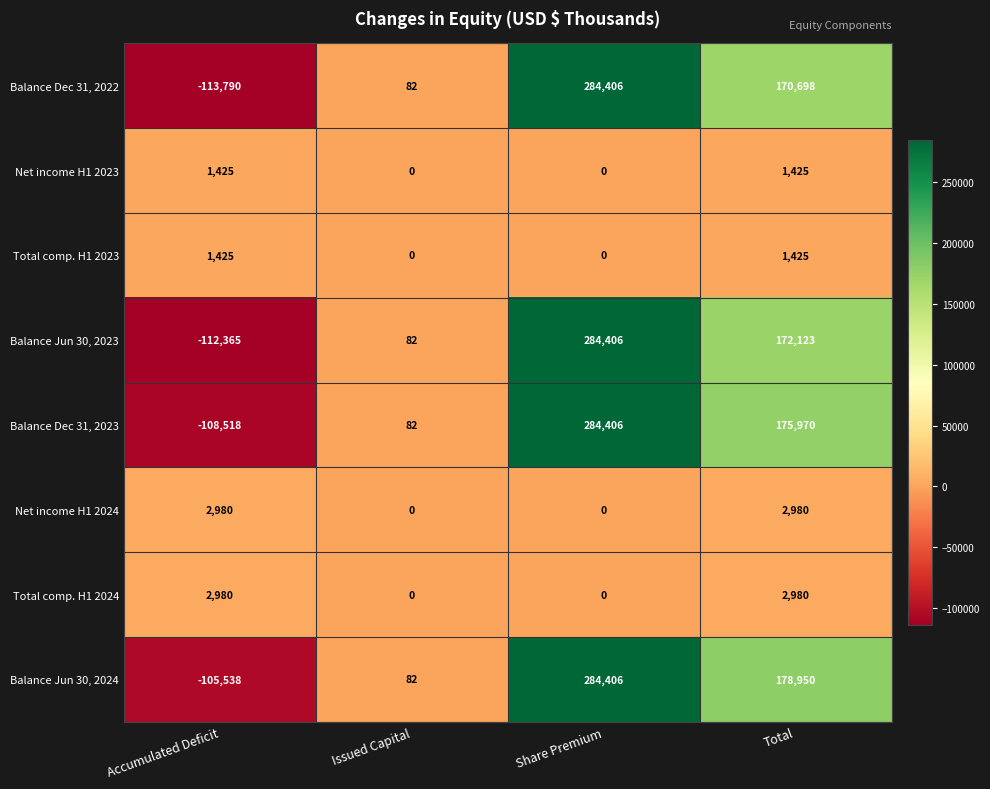

List the labels in order of Balance Dec 31, 2023 value, smallest first.

Accumulated Deficit, Issued Capital, Total, Share Premium